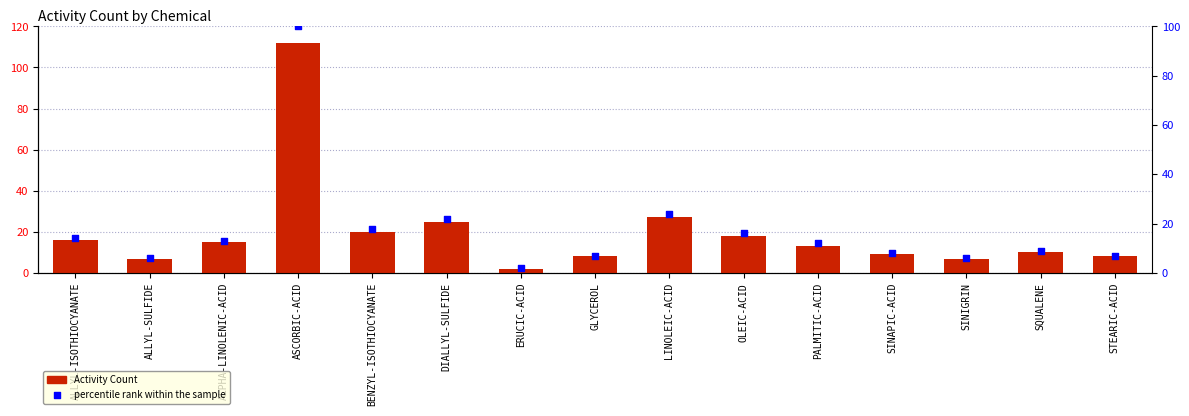

At how many categories does at least one series exceed 82?

1